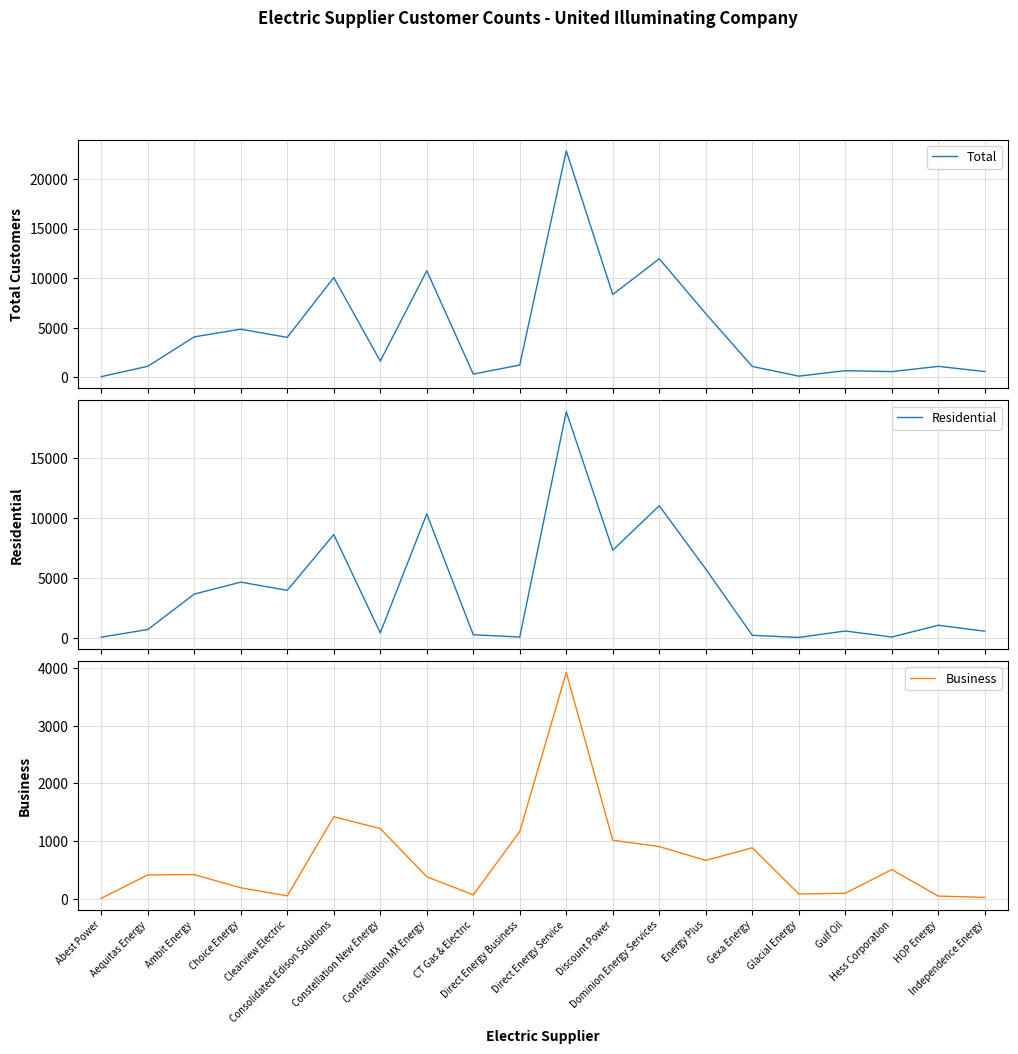

Which category has the highest value across all series?

Direct Energy Service